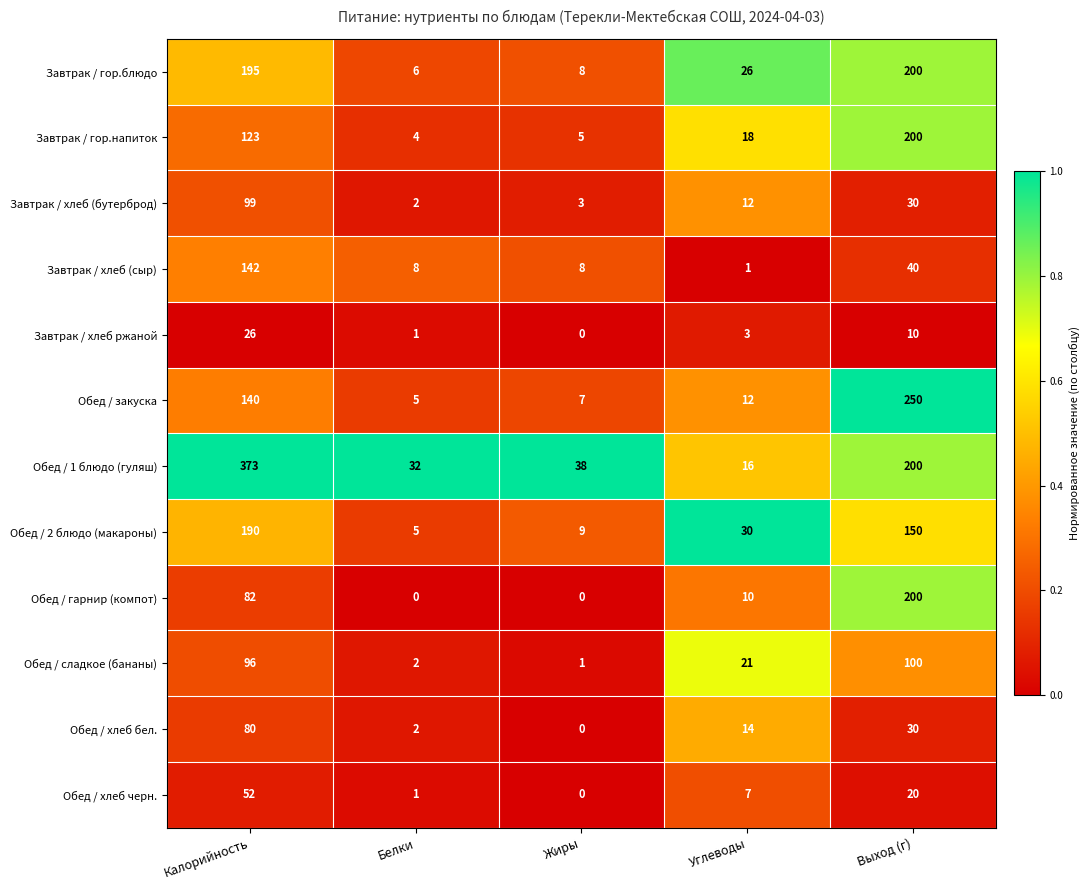

Rank the categories by Завтрак / гор.блюдо value from highest to lowest.

Выход (г), Калорийность, Углеводы, Жиры, Белки